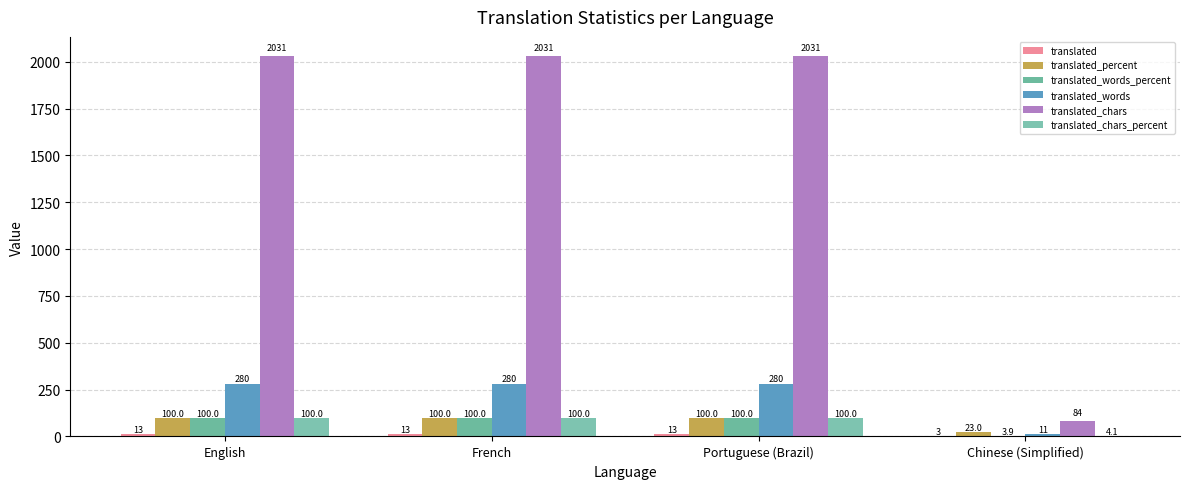

Does the chart contain stacked bars?

No